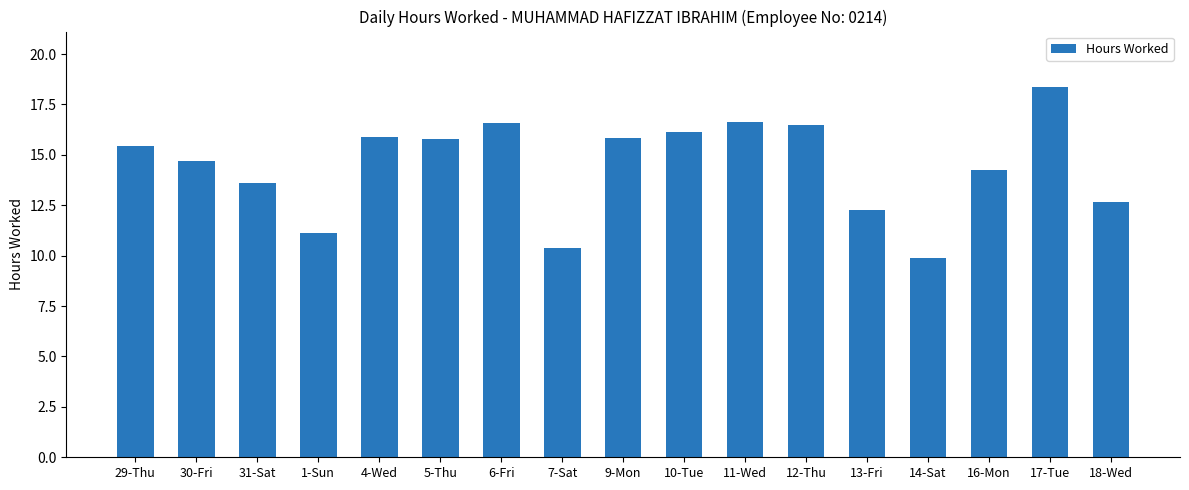

How many bars are there in total?

17